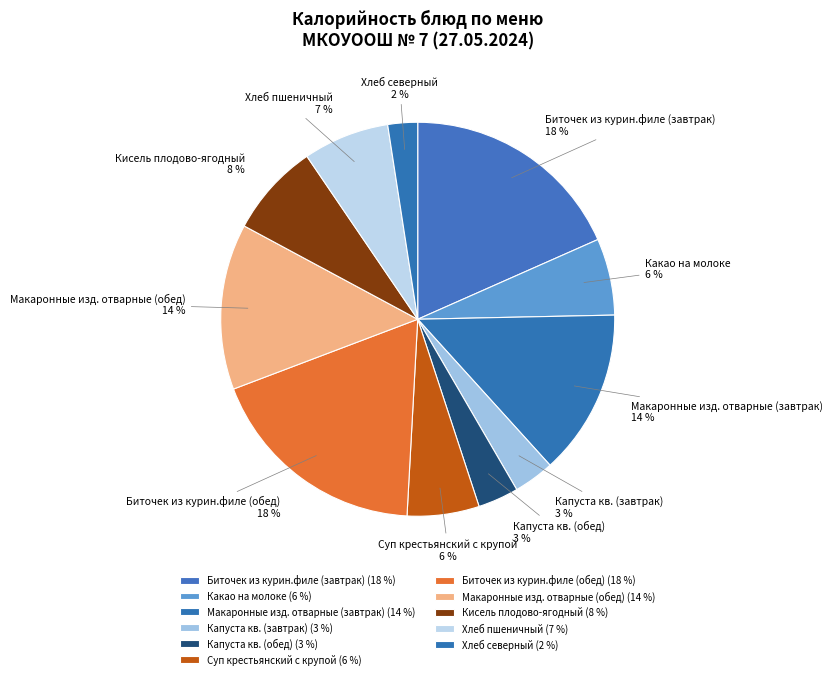

Which has a higher value, Макаронные изд. отварные (завтрак) or Хлеб пшеничный?

Макаронные изд. отварные (завтрак)